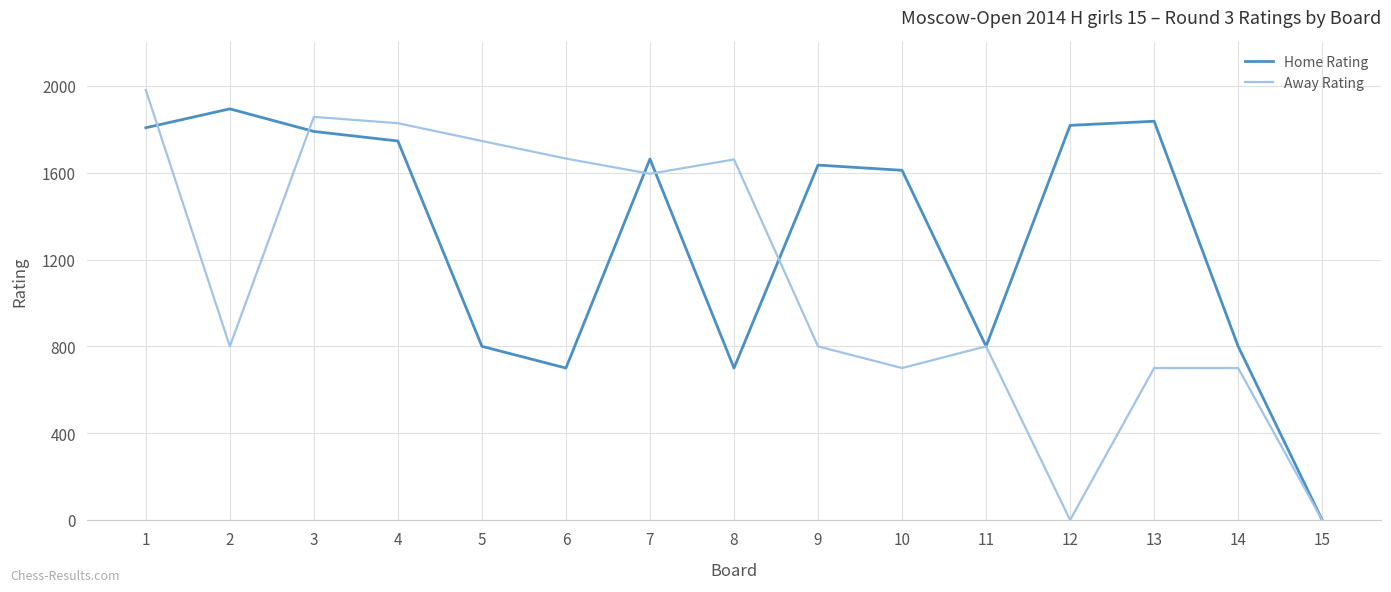

Is the value of Away Rating at 6 greater than the value of Home Rating at 6?

Yes